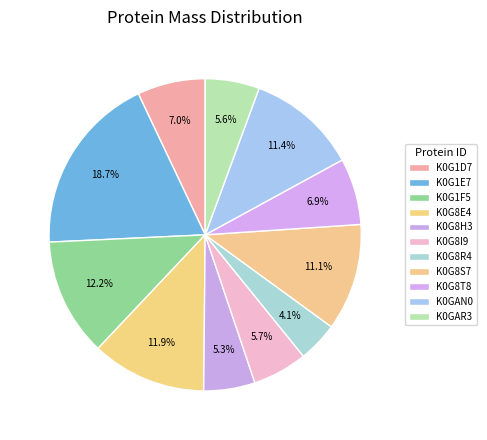

How many slices are in this pie chart?

11